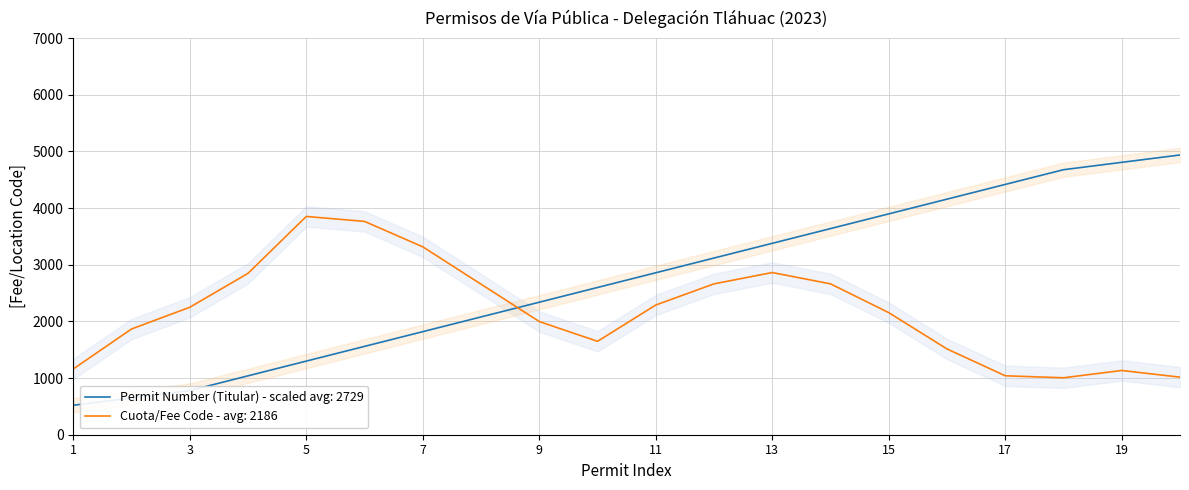

What is the greatest value displayed?

4938.5